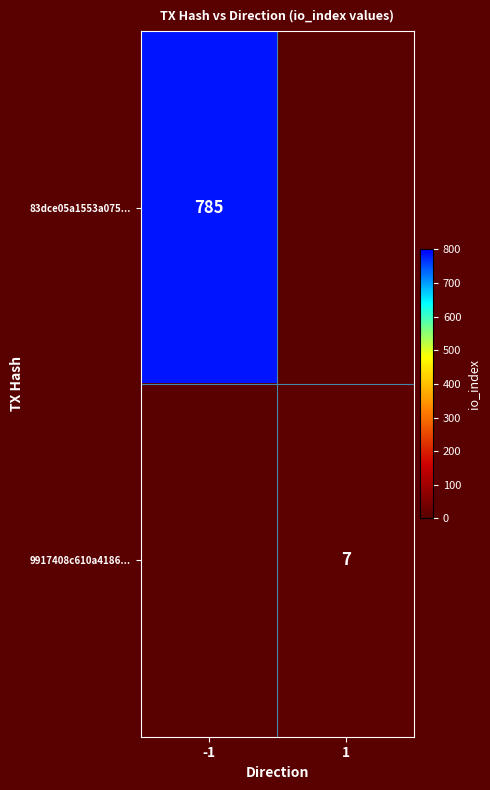

At which category is the sum across all series the highest?

-1